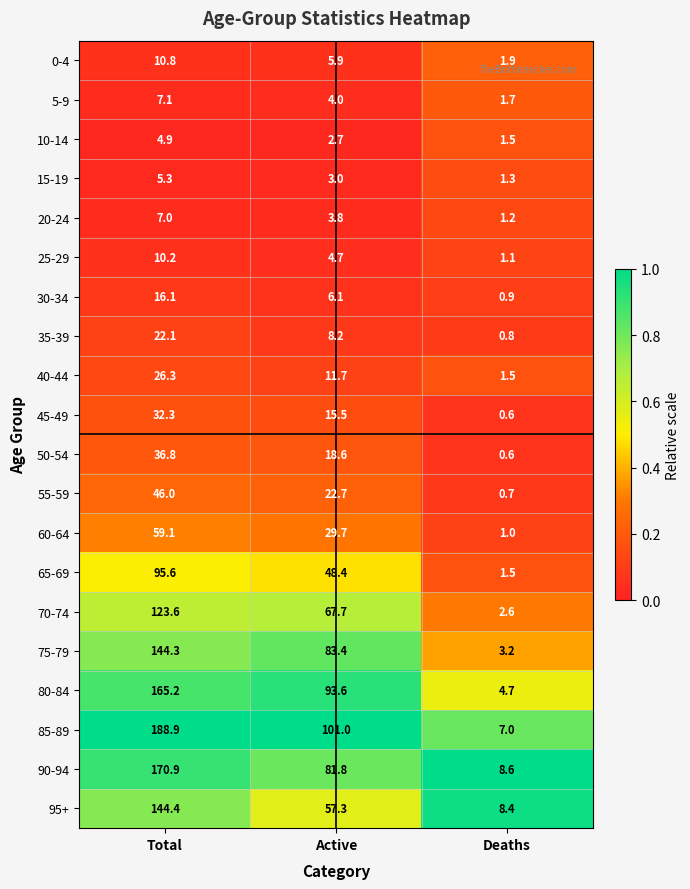

Where is 65-69 nearest to the value 48?

Active